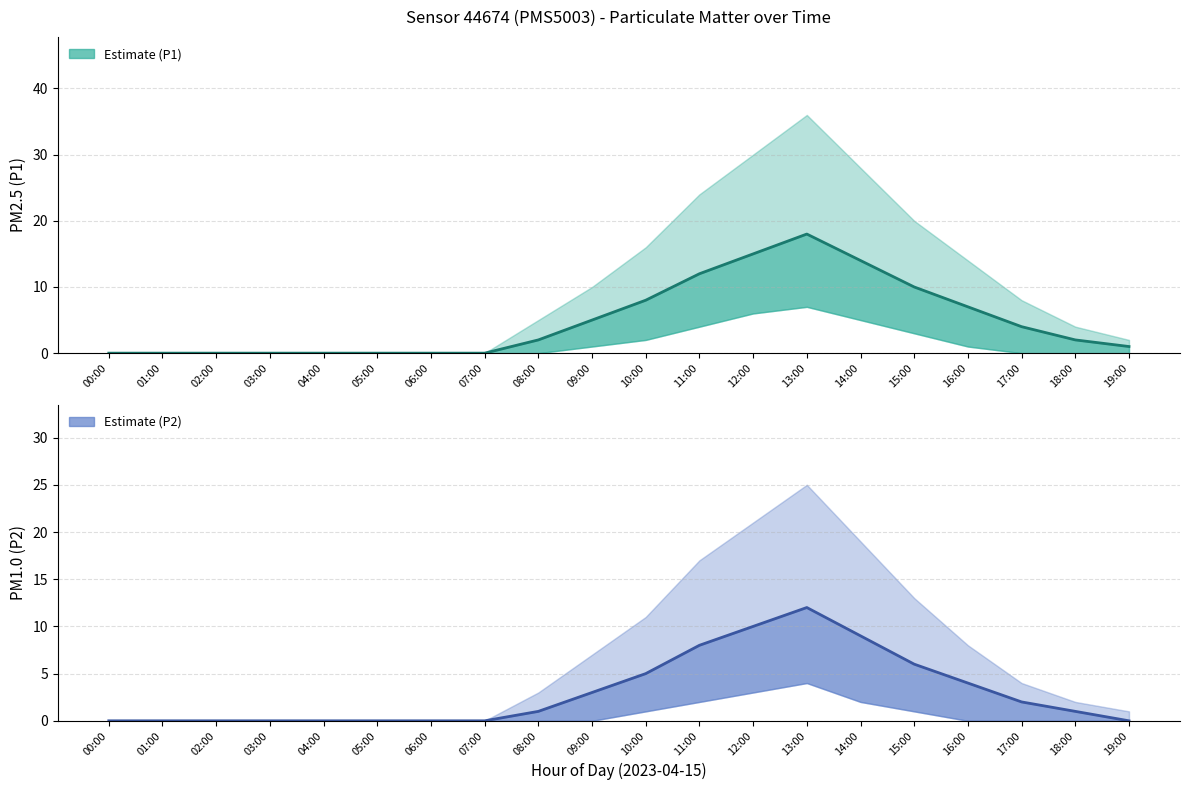

Which series changed the most between 05:00 and 18:00?

P1 (Estimate)